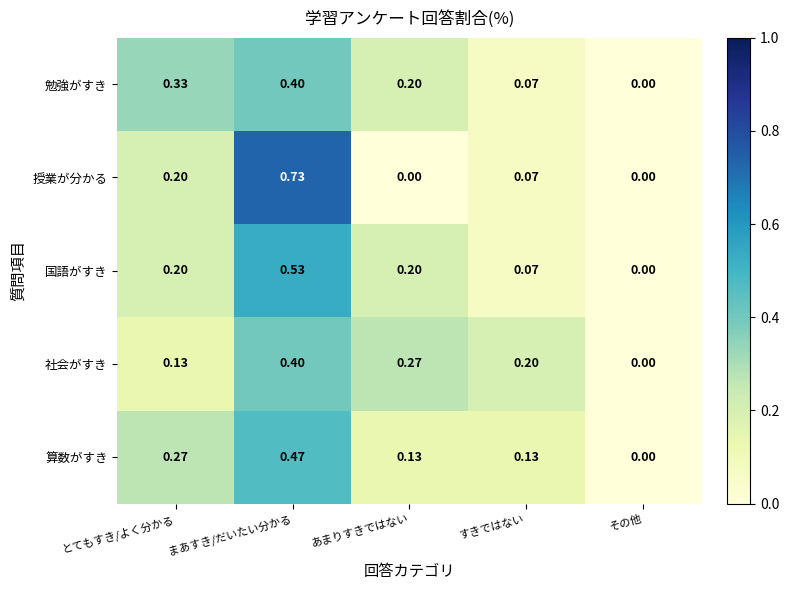

How many positive values does the 授業が分かる series have?

3